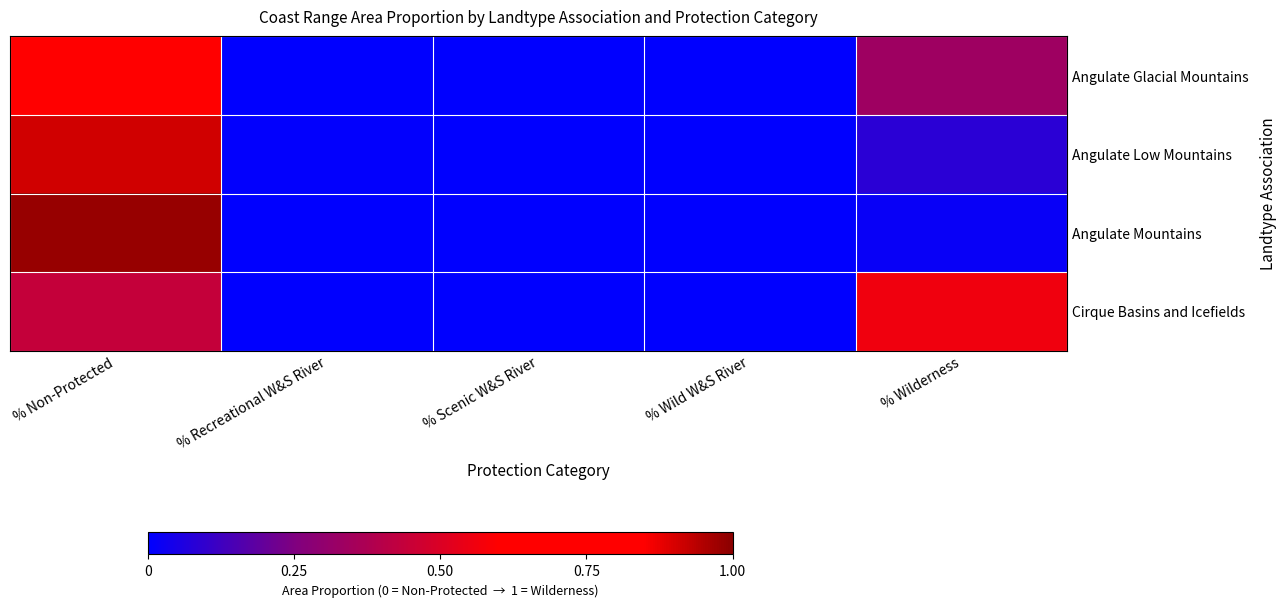

What is the spread (max minus min) of values at % Non-Protected?

0.5